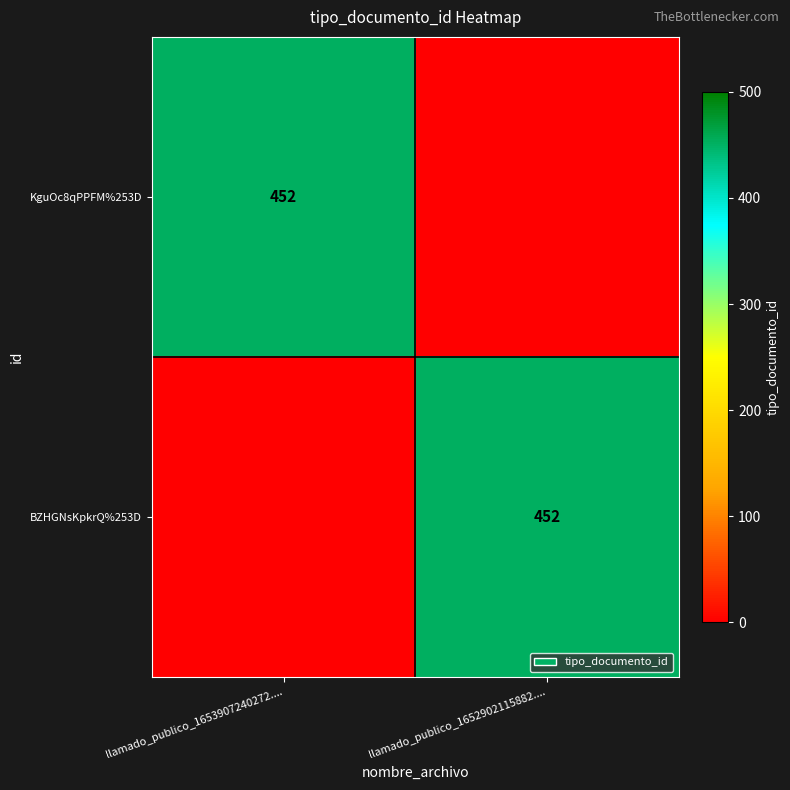

At which category is the sum across all series the highest?

llamado_publico_1653907240272....